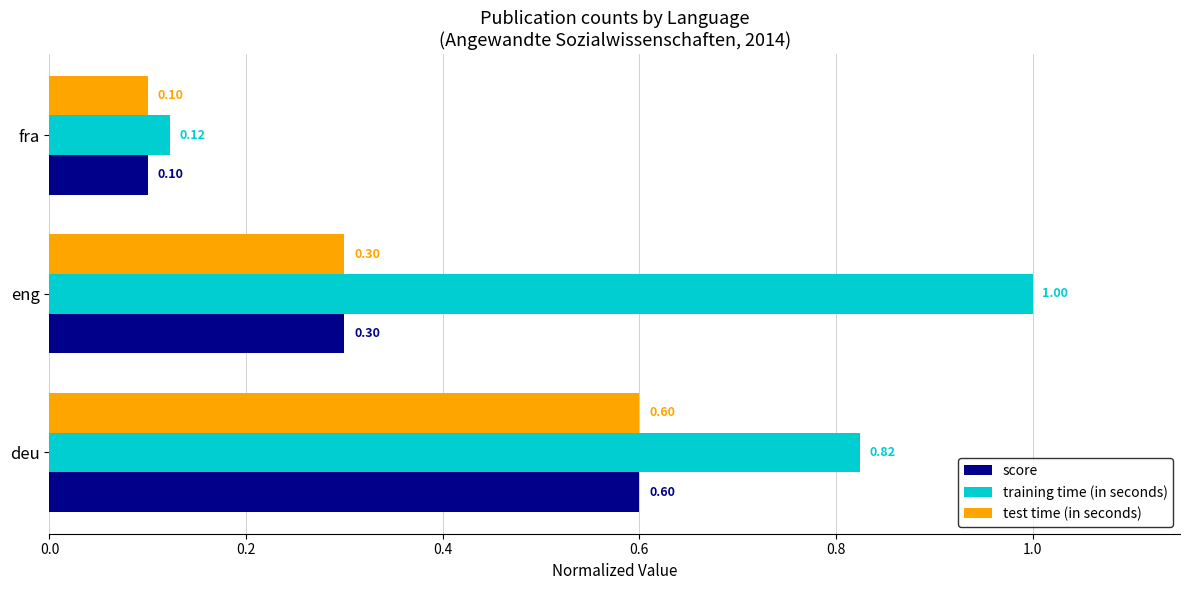

What is the difference between the maximum and second lowest values in the test time (in seconds) series?

0.3